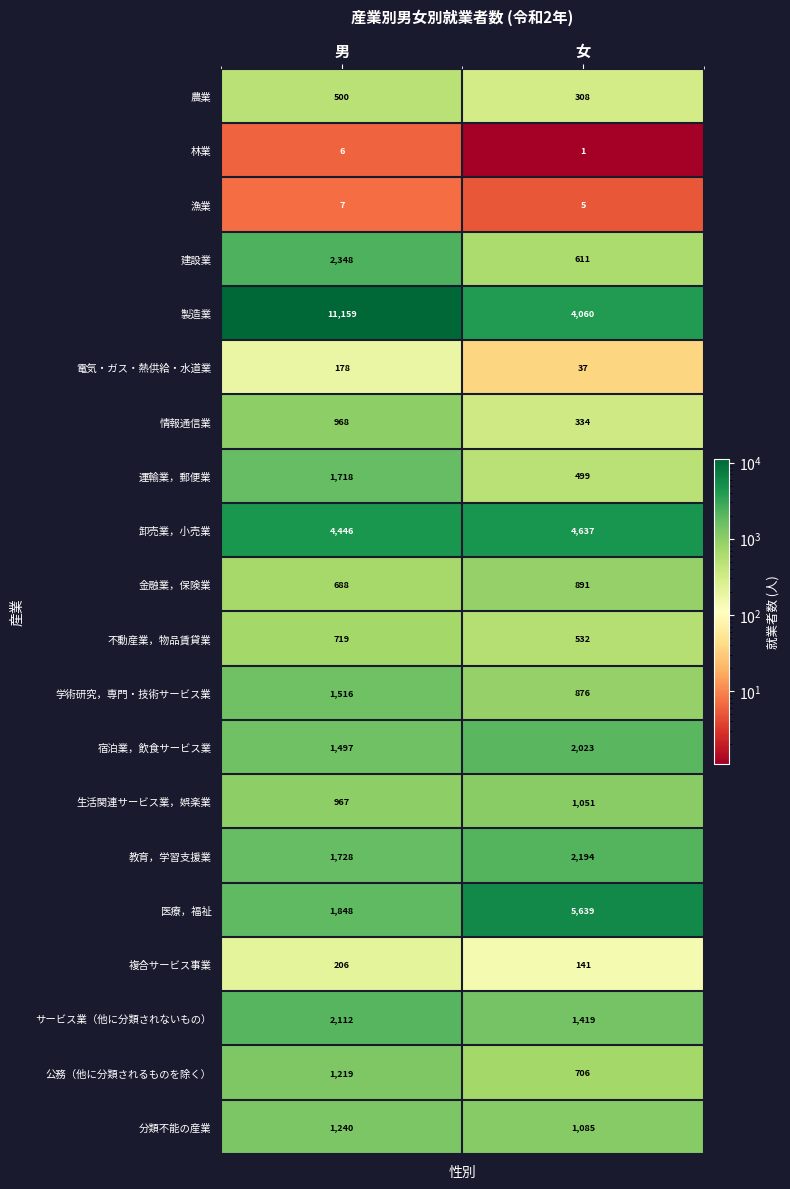

At which category does the chart reach its minimum across all series?

女